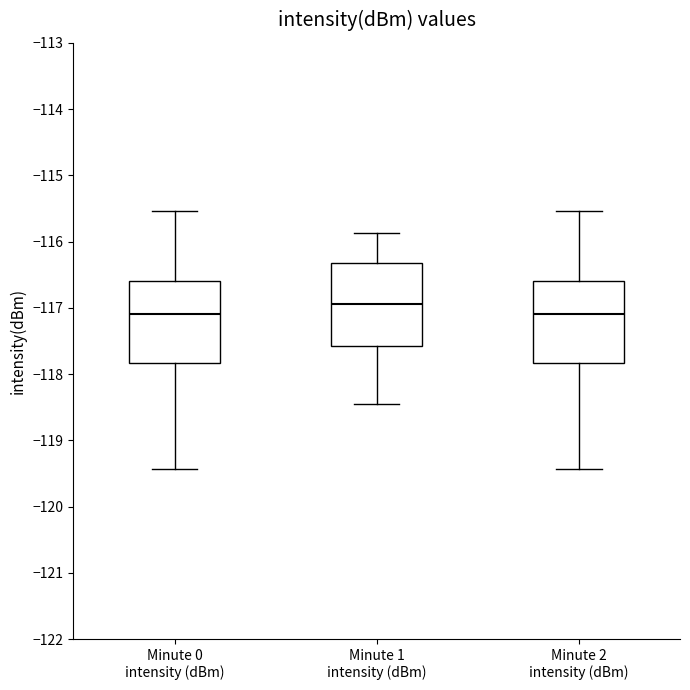

Reading left to right, read every box against the y-axis: the position of its median line, the range the box covers, and the ends of its whiskers. The values are not printed on the chart, so give them approximately, as read against the axis.

Minute 0 intensity (dBm): median -117.1, box -117.8 to -116.6, whiskers -119.4 to -115.5
Minute 1 intensity (dBm): median -116.9, box -117.6 to -116.3, whiskers -118.5 to -115.9
Minute 2 intensity (dBm): median -117.1, box -117.8 to -116.6, whiskers -119.4 to -115.5